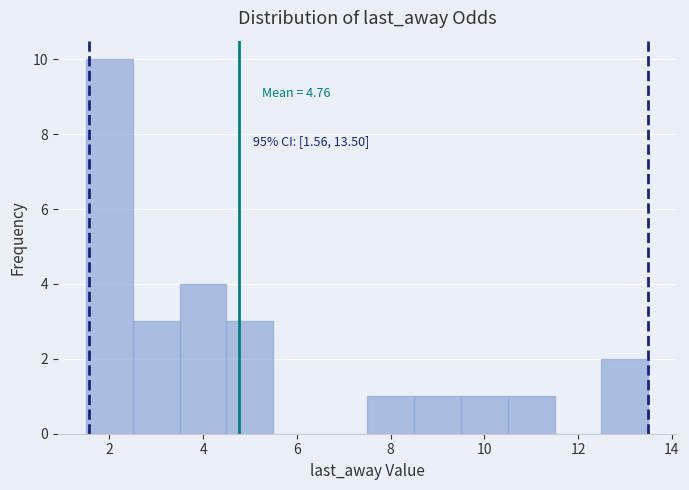

Over which range of the x-axis is the bar tallest?

1.5 to 2.5